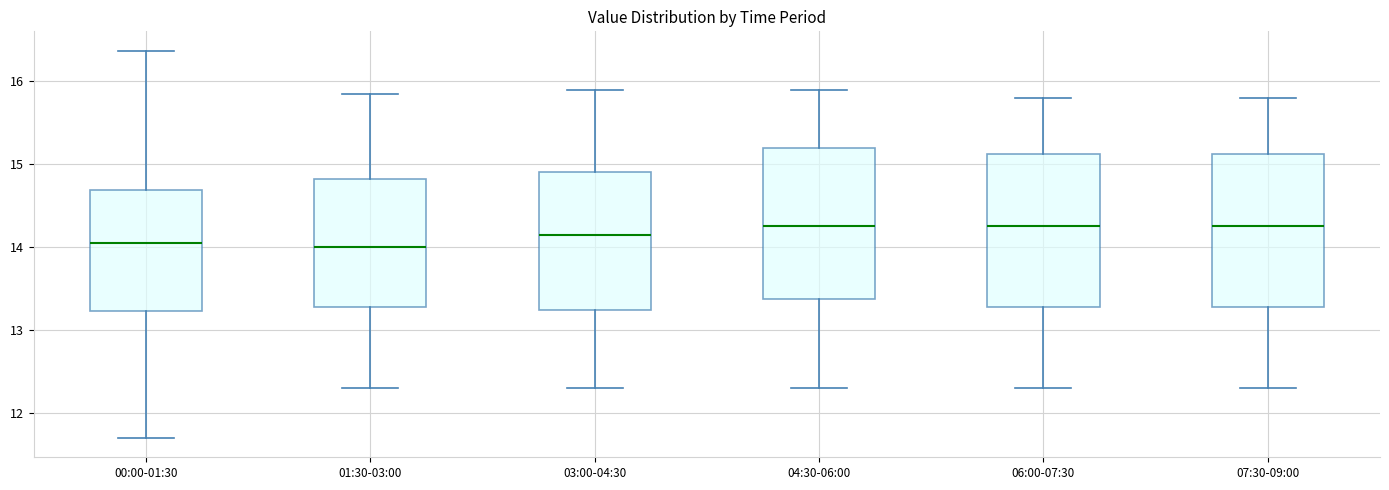

Where is the lower edge of the box for 01:30-03:00 on the y-axis? The values are not printed on the chart, so give them approximately, as read against the axis.

13.3